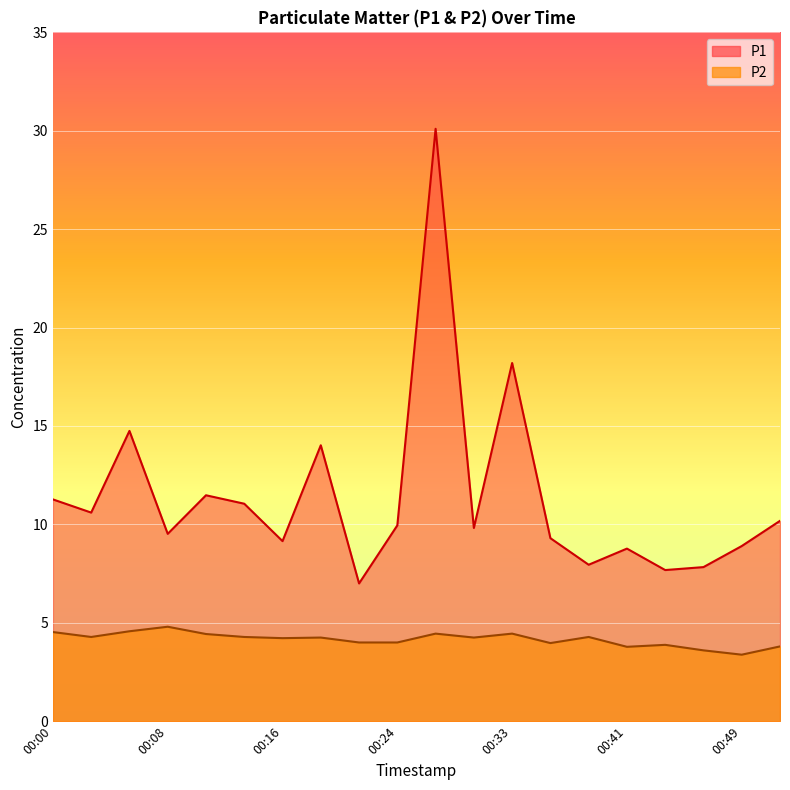

True or false: P1 has a value of 8.8 at 00:41.

True